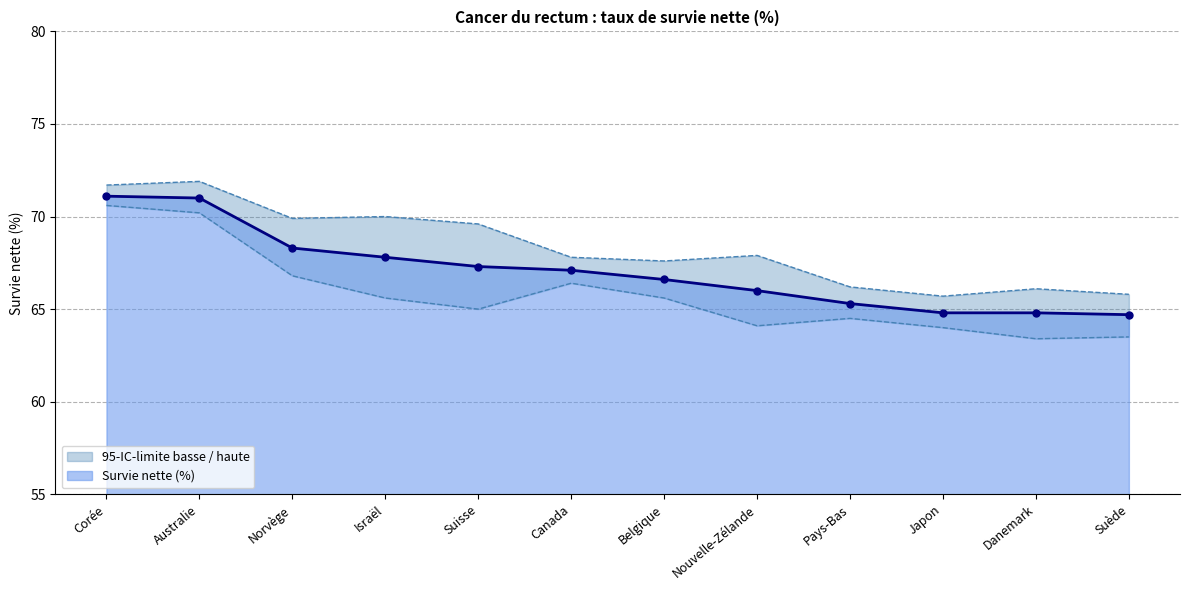

What is the difference between the 95-IC-limite haute values at Canada and Pays-Bas?

1.6